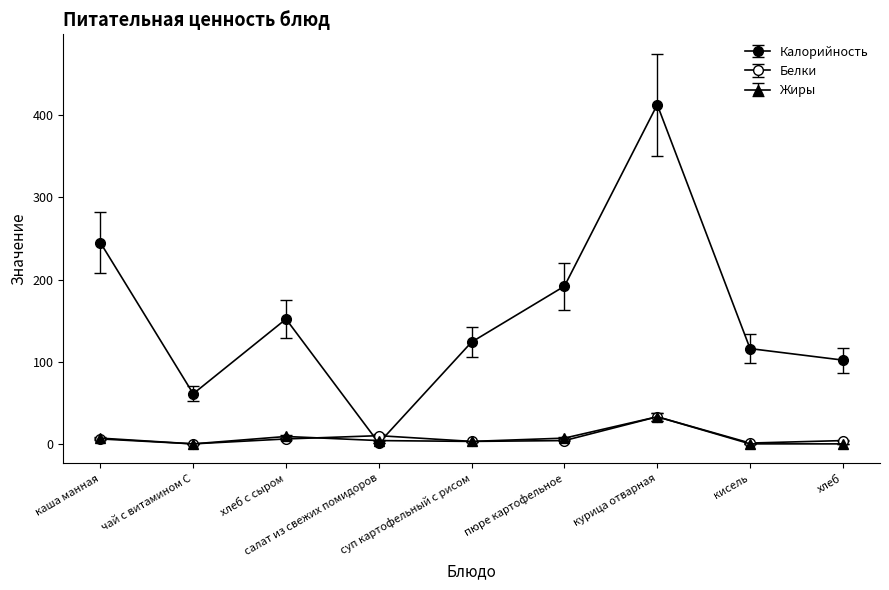

What is the label of the 8th point from the right?

чай с витамином С